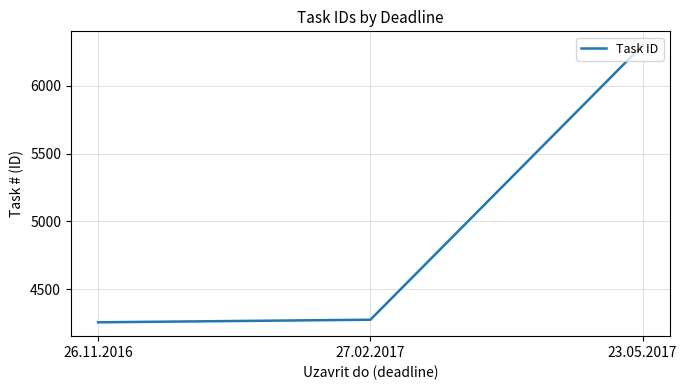

Does the chart have visible grid lines?

Yes